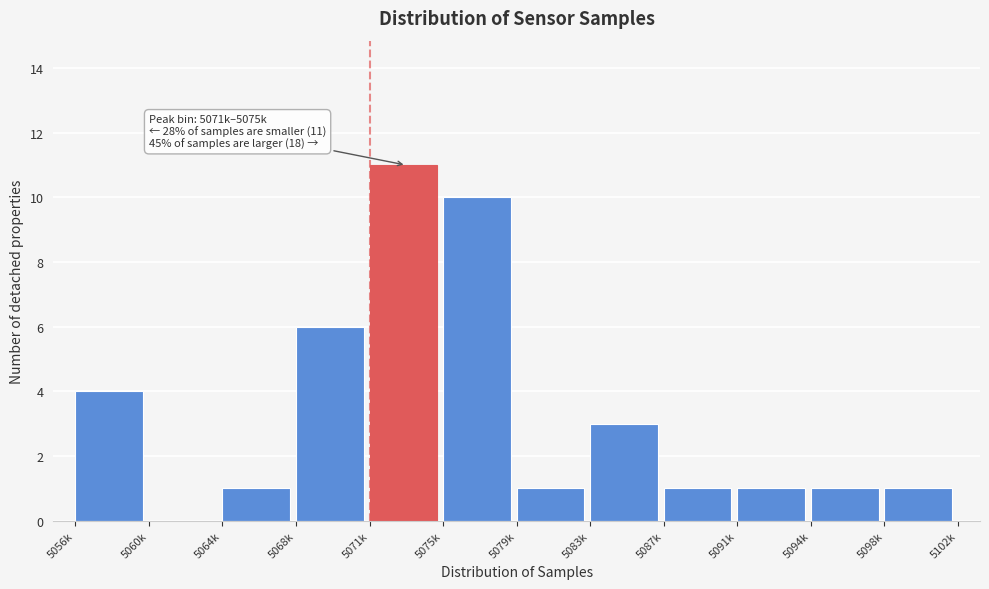

Reading left to right, list all the values displayed in this chart.

5056k=4	5060k=0	5064k=1	5068k=6	5071k=11	5075k=10	5079k=1	5083k=3	5087k=1	5091k=1	5094k=1	5098k=1